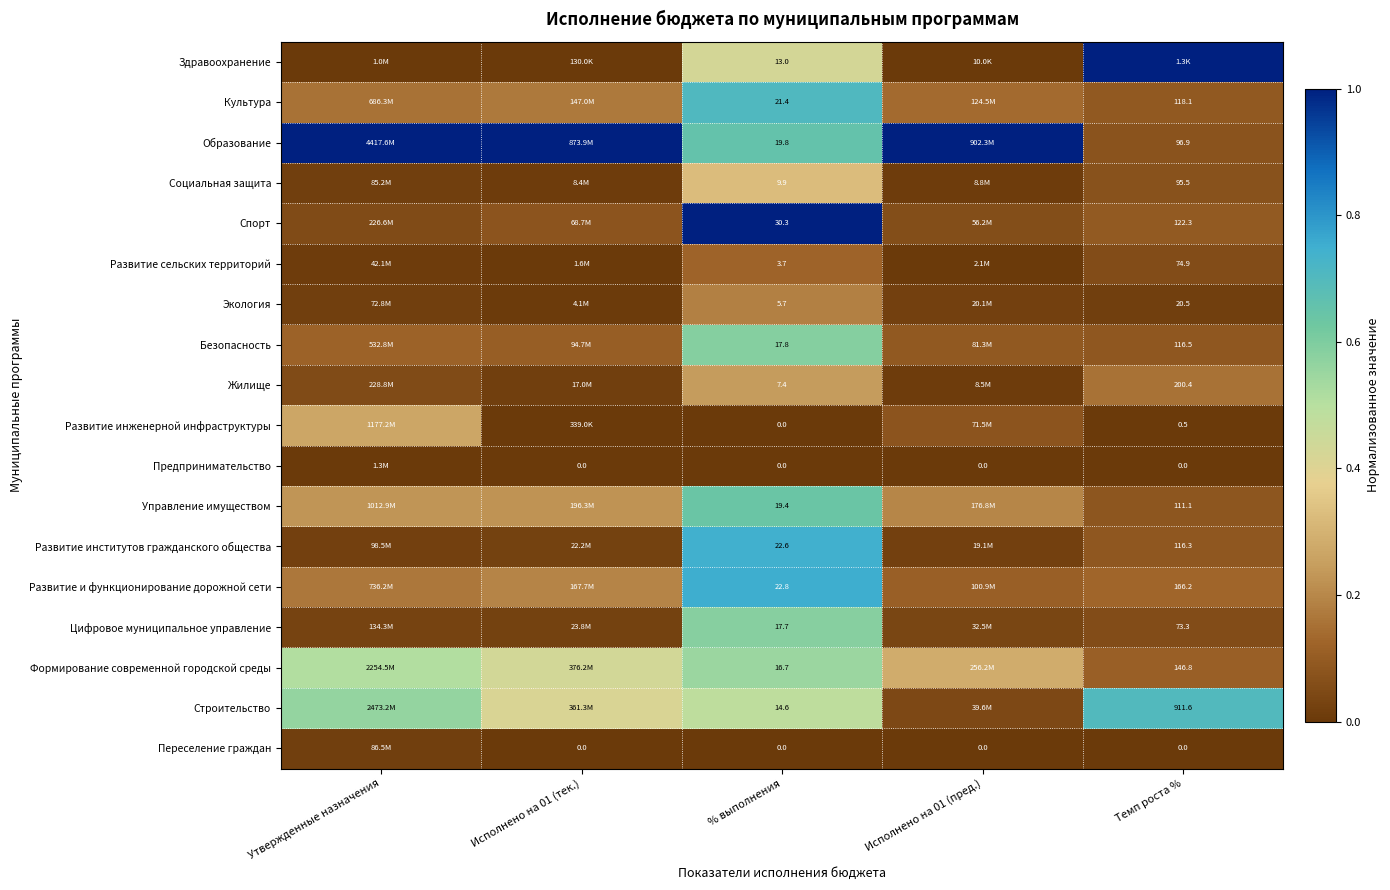

At which category does the chart reach its minimum across all series?

Утвержденные назначения